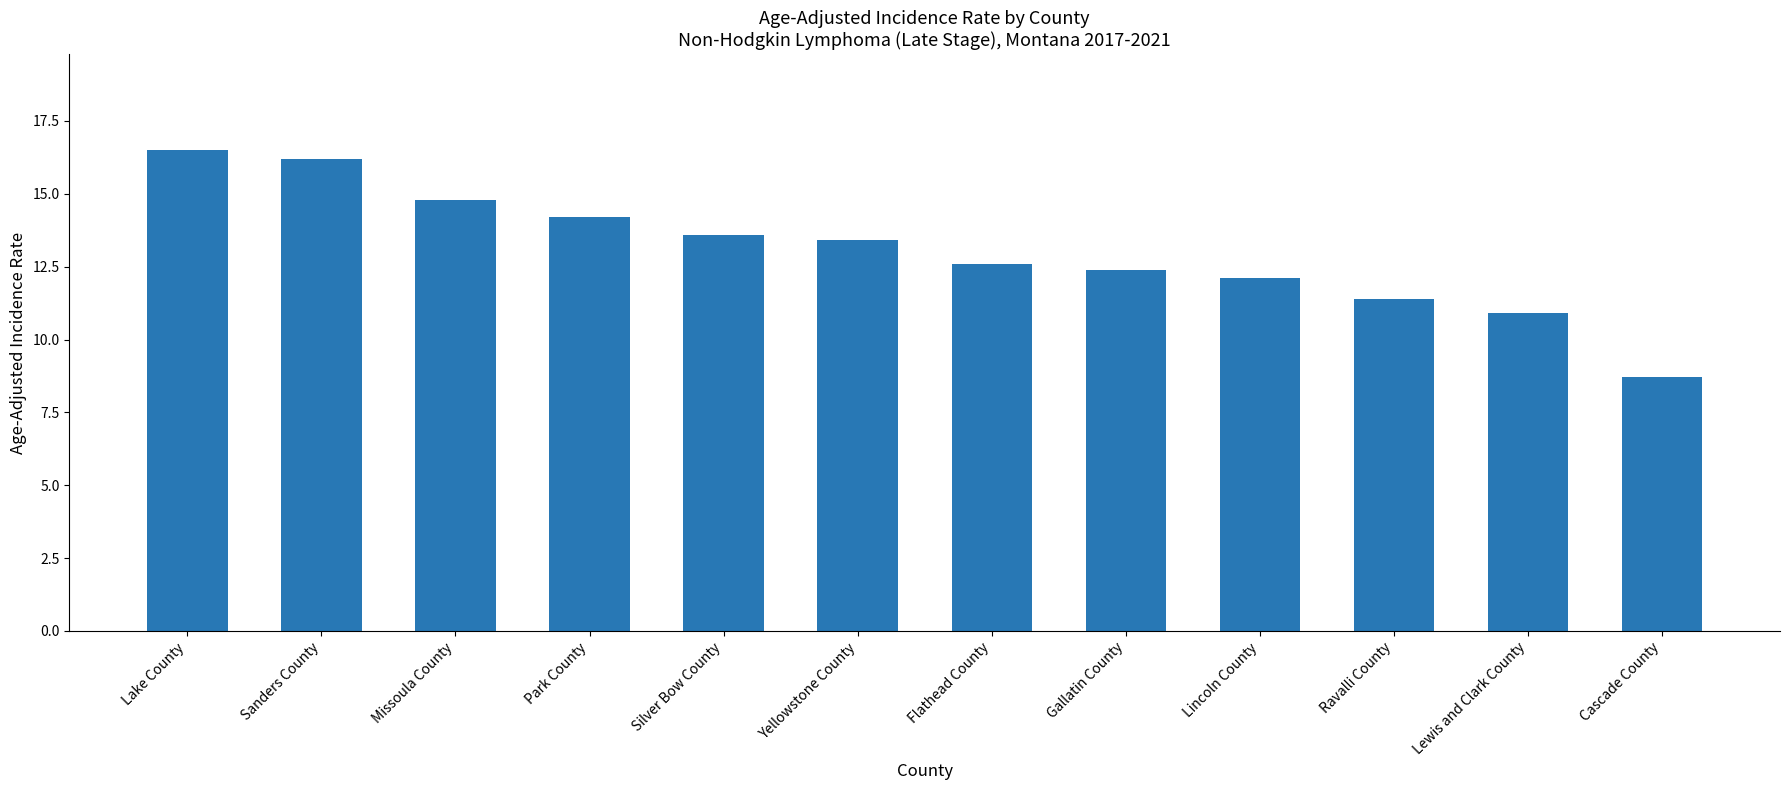

What is the change in value from Sanders County to Park County?

-2.0